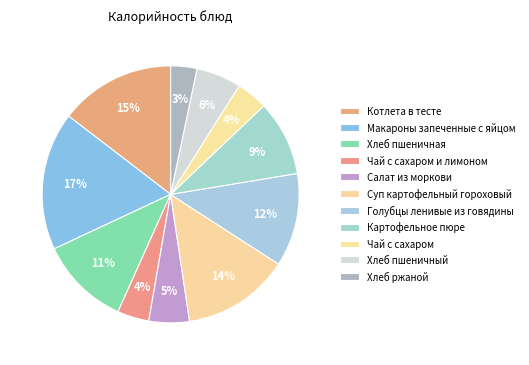

Does Салат из моркови account for over 50% of the chart?

No